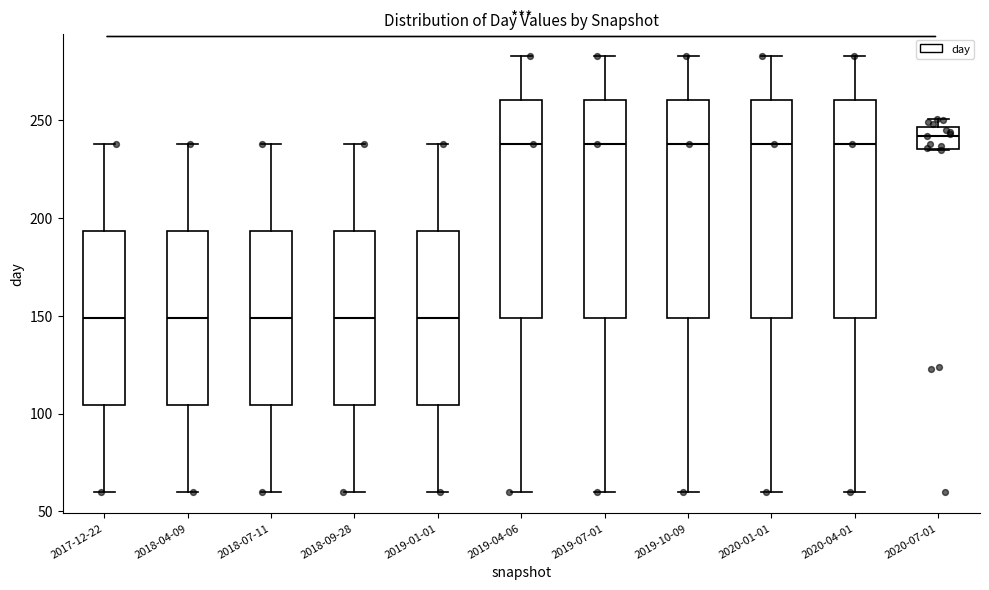

Reading left to right, transcribe this box plot: for each box, give where its median line is, the range the box spans, and where its two whiskers end, as read against the y-axis. The values are not printed on the chart, so give them approximately, as read against the axis.

2017-12-22: median 150, box 105 to 195, whiskers 60 to 240
2018-04-09: median 150, box 105 to 195, whiskers 60 to 240
2018-07-11: median 150, box 105 to 195, whiskers 60 to 240
2018-09-28: median 150, box 105 to 195, whiskers 60 to 240
2019-01-01: median 150, box 105 to 195, whiskers 60 to 240
2019-04-06: median 240, box 150 to 260, whiskers 60 to 285
2019-07-01: median 240, box 150 to 260, whiskers 60 to 285
2019-10-09: median 240, box 150 to 260, whiskers 60 to 285
2020-01-01: median 240, box 150 to 260, whiskers 60 to 285
2020-04-01: median 240, box 150 to 260, whiskers 60 to 285
2020-07-01: median 240, box 235 to 245, whiskers 235 to 250